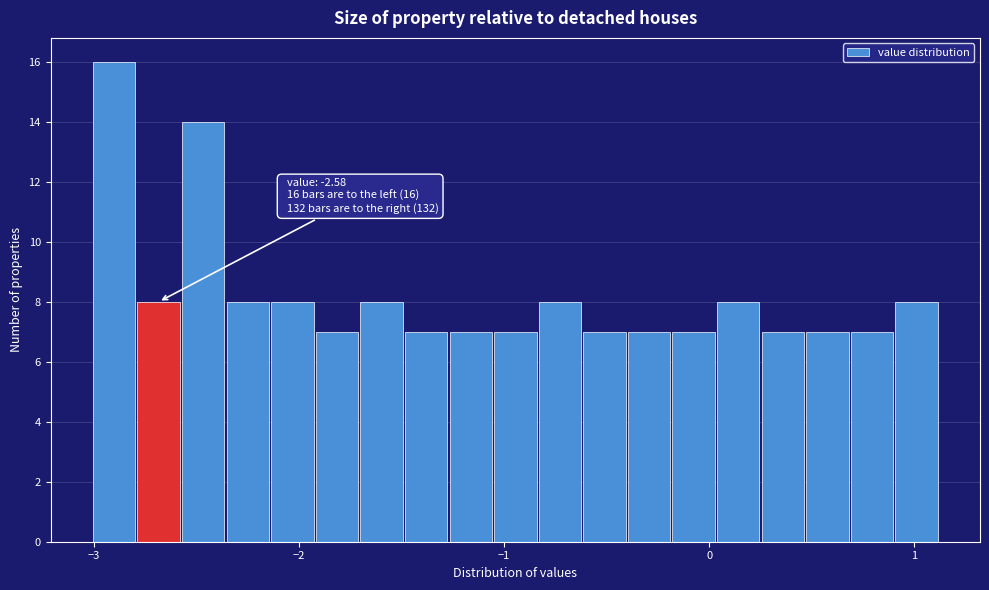

Around what value on the x-axis is the tallest bar? Give the approximate position of its centre, as read against the axis.

-2.9